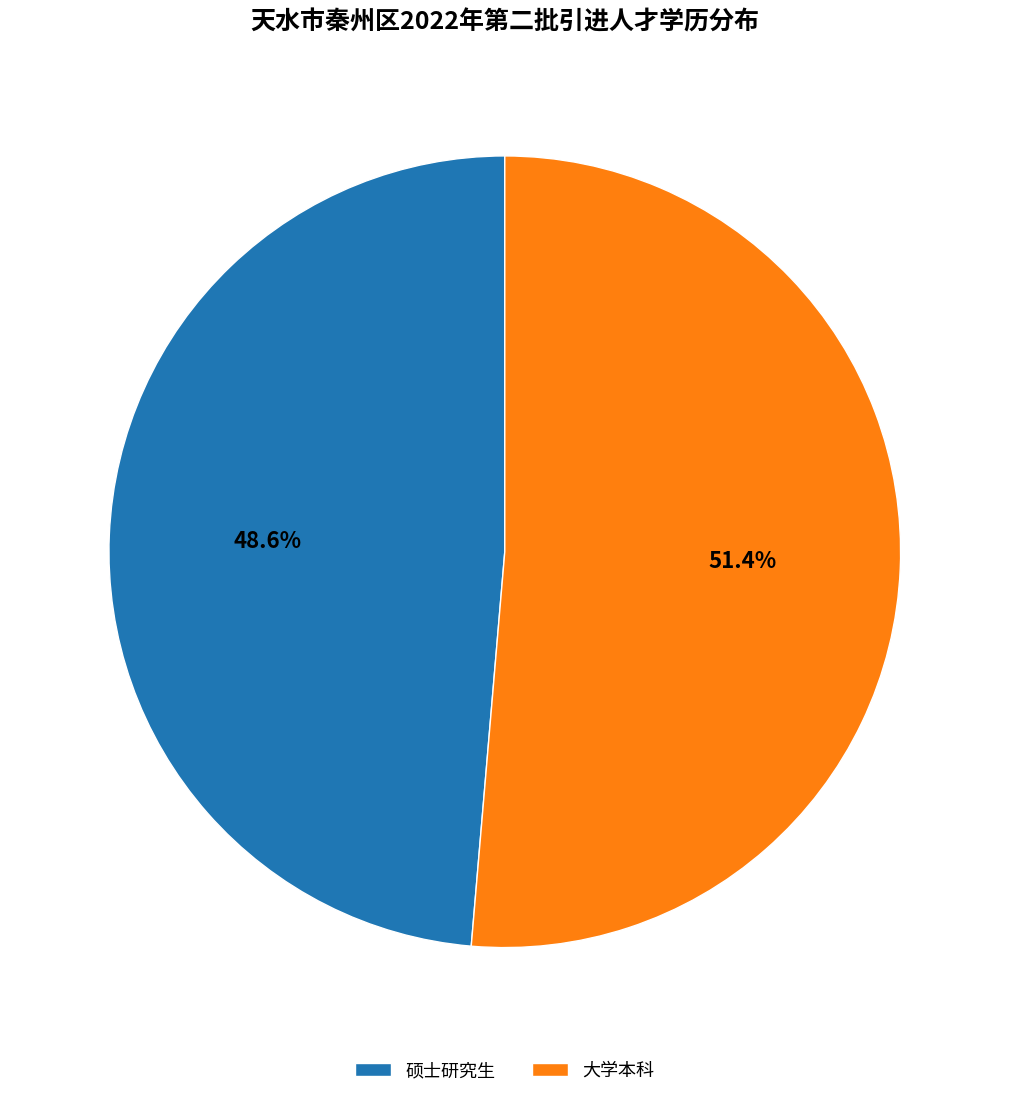

What is the smallest slice in the pie chart?

硕士研究生